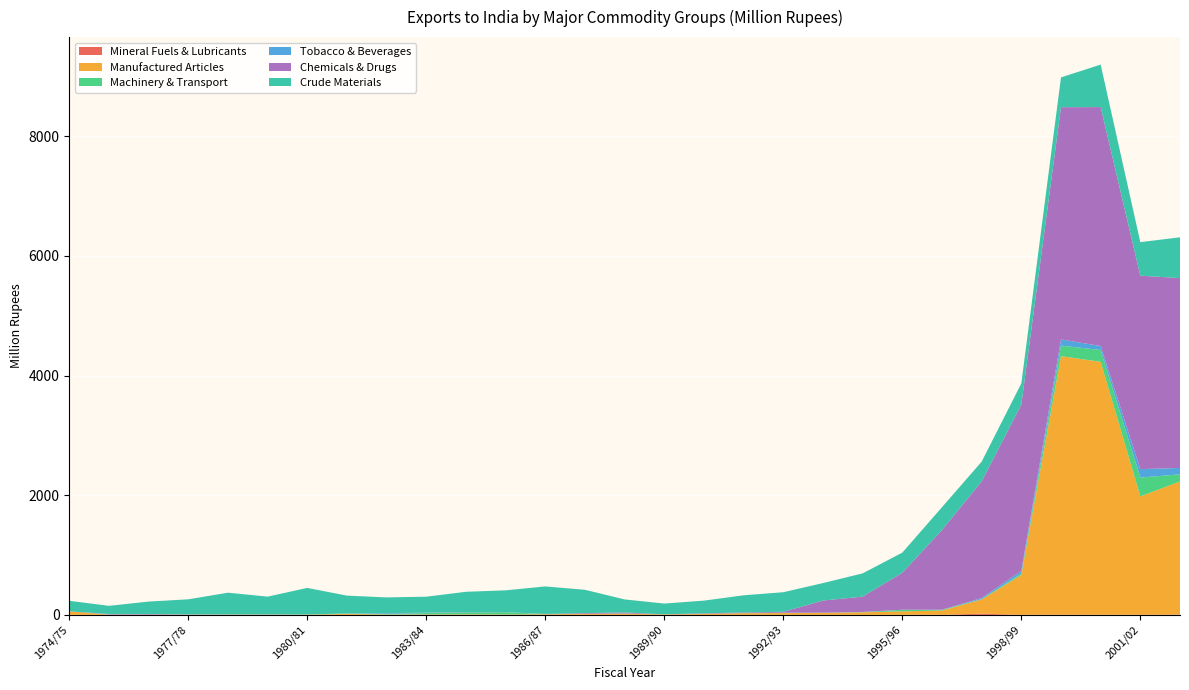

Reading left to right, what are all the values shown in this chart?

Mineral Fuels & Lubricants: 1974/75=1.5	1975/76=1.0	1976/77=0.5	1977/78=0.2	1978/79=0.6	1979/80=0.4	1980/81=0.0	1981/82=1.0	1982/83=0.7	1983/84=3.3	1984/85=1.0	1985/86=0.2	1986/87=0.2	1987/88=0.8	1988/89=0.0	1989/90=0.0	1990/91=0.0	1991/92=0.0	1992/93=0.0	1993/94=0.0	1994/95=0.0	1995/96=1.3	1996/97=1.4	1997/98=20.6	1998/99=0.5	1999/00=2.2	2000/01=1.3	2001/02=1.2	2002/03=5.2
Manufactured Articles: 1974/75=57.5	1975/76=3.1	1976/77=2.3	1977/78=2.5	1978/79=4.9	1979/80=4.3	1980/81=4.8	1981/82=15.6	1982/83=5.6	1983/84=4.8	1984/85=8.6	1985/86=6.8	1986/87=10.8	1987/88=15.7	1988/89=18.7	1989/90=8.3	1990/91=15.9	1991/92=28.1	1992/93=30.1	1993/94=33.2	1994/95=43.6	1995/96=56.6	1996/97=71.6	1997/98=236.9	1998/99=667.2	1999/00=4323.5	2000/01=4228.6	2001/02=1979.5	2002/03=2225.7
Machinery & Transport: 1974/75=0.2	1975/76=1.4	1976/77=0.3	1977/78=2.6	1978/79=1.3	1979/80=2.7	1980/81=1.3	1981/82=5.5	1982/83=7.1	1983/84=22.4	1984/85=32.6	1985/86=37.5	1986/87=0.9	1987/88=0.1	1988/89=4.2	1989/90=0.0	1990/91=0.0	1991/92=0.0	1992/93=0.9	1993/94=0.1	1994/95=2.5	1995/96=26.4	1996/97=11.2	1997/98=4.4	1998/99=23.6	1999/00=176.1	2000/01=197.8	2001/02=314.6	2002/03=118.5
Tobacco & Beverages: 1974/75=0.4	1975/76=3.5	1976/77=1.5	1977/78=0.2	1978/79=1.0	1979/80=1.6	1980/81=0.4	1981/82=1.6	1982/83=12.6	1983/84=4.5	1984/85=4.6	1985/86=0.1	1986/87=2.7	1987/88=1.8	1988/89=1.4	1989/90=1.1	1990/91=2.6	1991/92=1.8	1992/93=5.5	1993/94=4.1	1994/95=2.8	1995/96=1.9	1996/97=1.7	1997/98=19.7	1998/99=43.7	1999/00=103.2	2000/01=66.7	2001/02=141.4	2002/03=106.6
Chemicals & Drugs: 1974/75=0.5	1975/76=5.8	1976/77=10.3	1977/78=3.1	1978/79=0.6	1979/80=0.6	1980/81=0.0	1981/82=0.9	1982/83=0.9	1983/84=1.8	1984/85=0.8	1985/86=1.0	1986/87=1.2	1987/88=11.1	1988/89=16.5	1989/90=0.0	1990/91=7.5	1991/92=9.7	1992/93=15.4	1993/94=202.4	1994/95=256.0	1995/96=618.1	1996/97=1333.0	1997/98=1950.6	1998/99=2780.3	1999/00=3882.0	2000/01=3995.1	2001/02=3234.2	2002/03=3174.1
Crude Materials: 1974/75=174.7	1975/76=136.1	1976/77=207.1	1977/78=251.5	1978/79=362.3	1979/80=295.1	1980/81=444.2	1981/82=296.9	1982/83=264.9	1983/84=266.9	1984/85=338.1	1985/86=364.5	1986/87=459.6	1987/88=389.8	1988/89=217.4	1989/90=179.7	1990/91=212.1	1991/92=287.5	1992/93=326.9	1993/94=291.6	1994/95=388.7	1995/96=336.5	1996/97=381.1	1997/98=329.2	1998/99=353.9	1999/00=498.4	2000/01=709.6	2001/02=560.2	2002/03=682.2